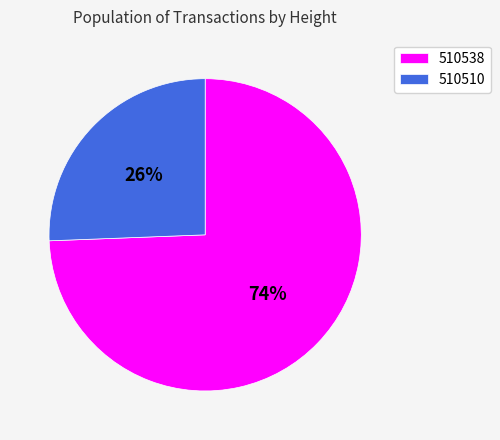

Rank the categories by value from lowest to highest.

510510, 510538